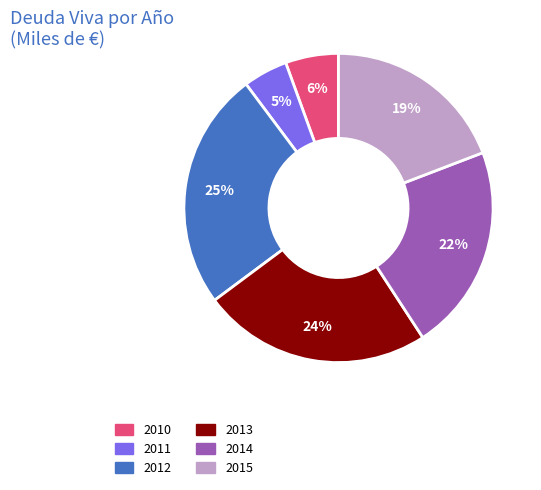

To the nearest percent, what is the combined percentage of 2015 and 2010?

25%